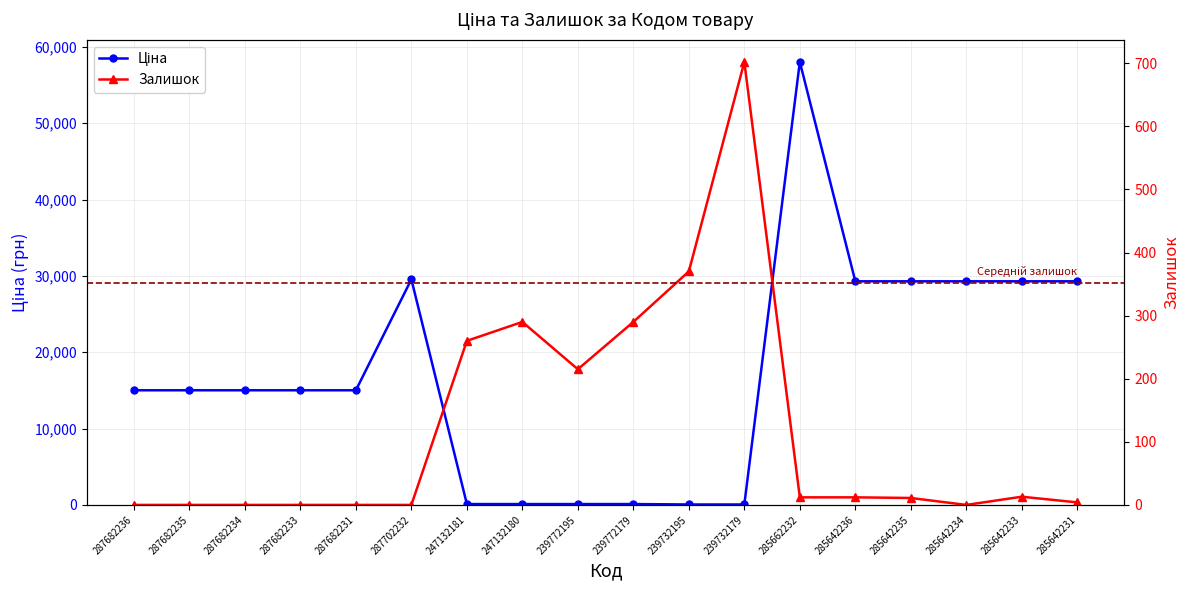

Reading right to left, transcribe all the data shown in this chart.

Ціна: 285642231=29294.9	285642233=29294.9	285642234=29294.9	285642235=29294.9	285642236=29294.9	285662232=58037.0	239732179=56.7	239732195=56.7	239772179=113.3	239772195=113.3	247132180=113.3	247132181=113.3	287702232=29548.9	287682231=15019.2	287682233=15019.2	287682234=15019.2	287682235=15019.2	287682236=15019.2
Залишок: 285642231=4.0	285642233=13.0	285642234=0.0	285642235=11.0	285642236=12.0	285662232=12.0	239732179=702.0	239732195=370.0	239772179=290.0	239772195=215.0	247132180=290.0	247132181=260.0	287702232=0.0	287682231=0.0	287682233=0.0	287682234=0.0	287682235=0.0	287682236=0.0